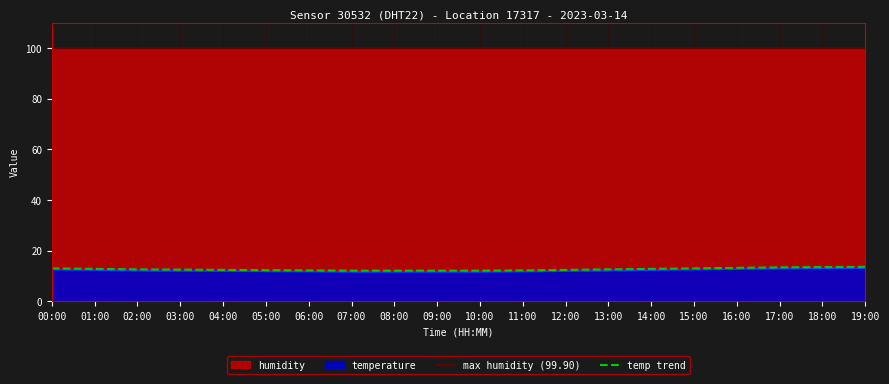

What is the total value across all series at 19:00?

113.5